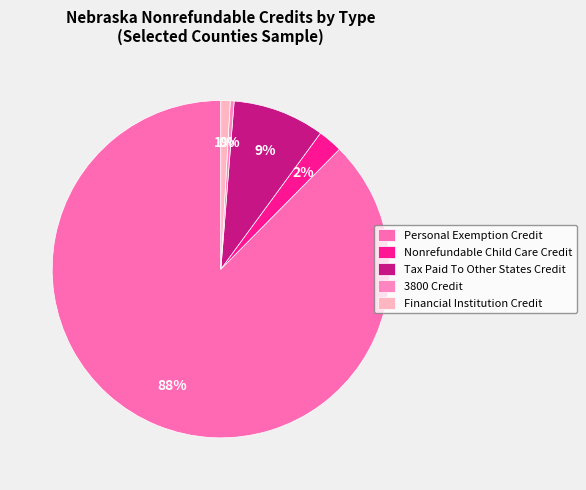

Rank the categories by value from highest to lowest.

Personal Exemption Credit, Tax Paid To Other States Credit, Nonrefundable Child Care Credit, Financial Institution Credit, 3800 Credit